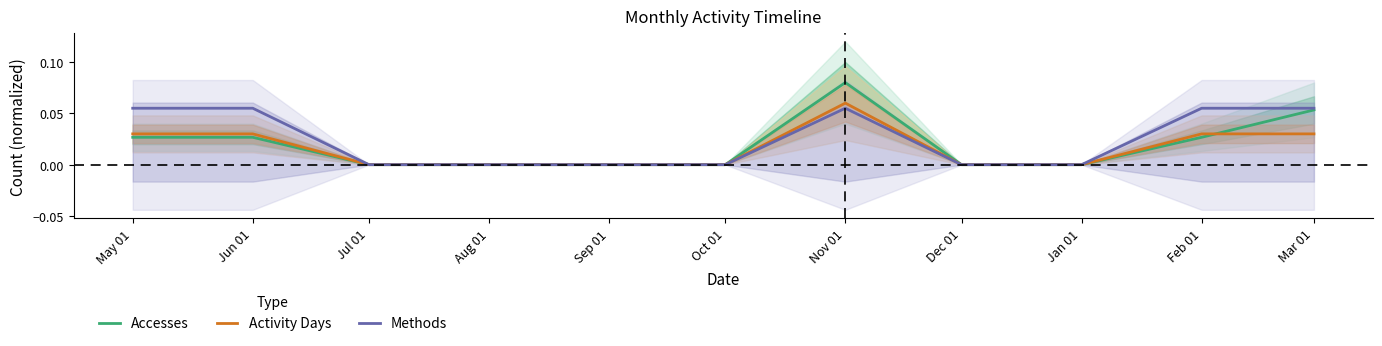

Which series has the largest range (max minus min)?

Accesses